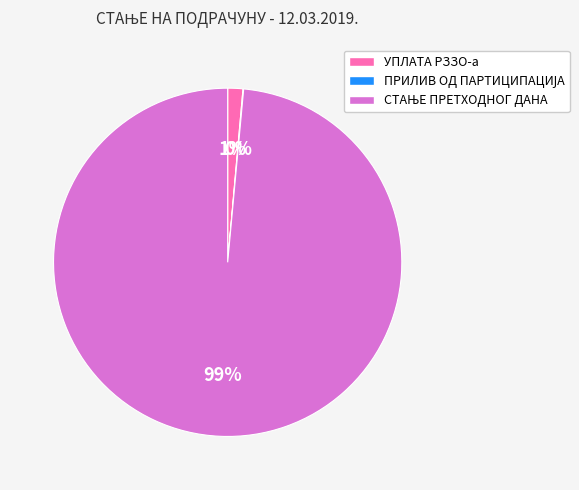

To the nearest percent, what is the average slice percentage?

33%